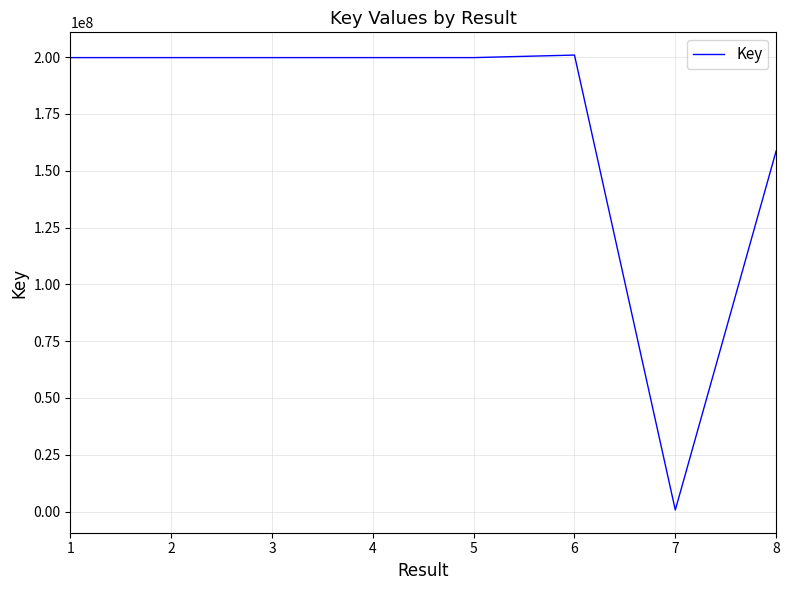

Count the number of categories in the chart.

8